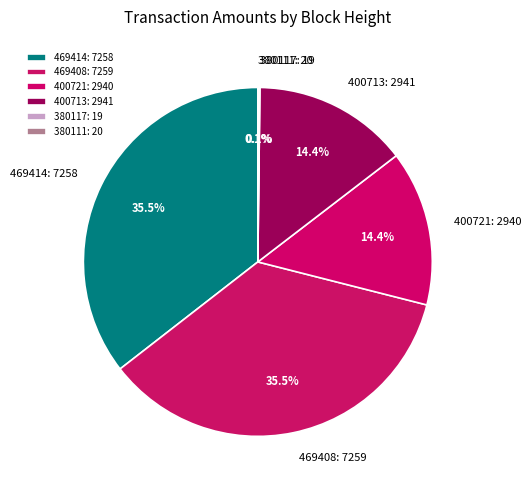

To the nearest percent, what is the difference between the largest and smallest slice percentages?

35%